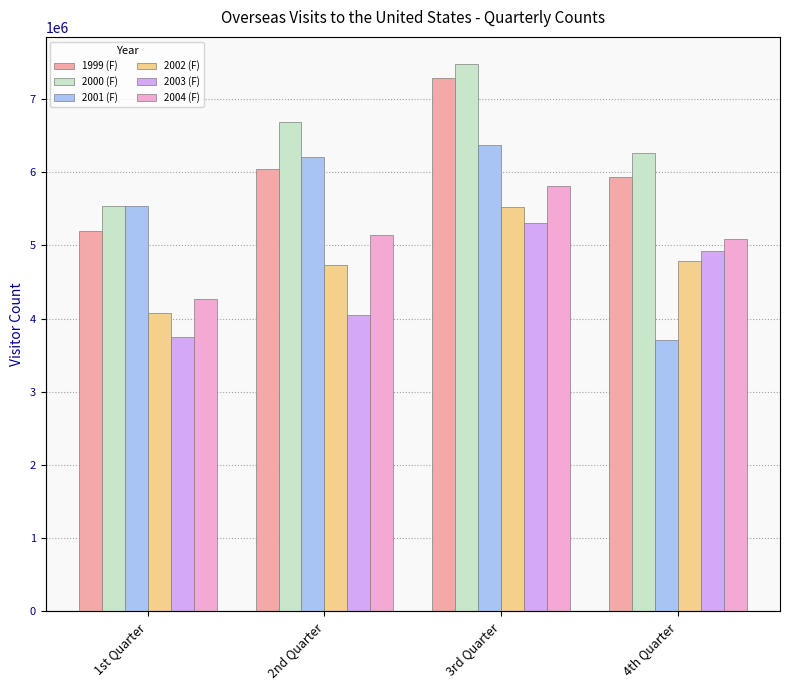

Which category has the lowest value across all series?

4th Quarter